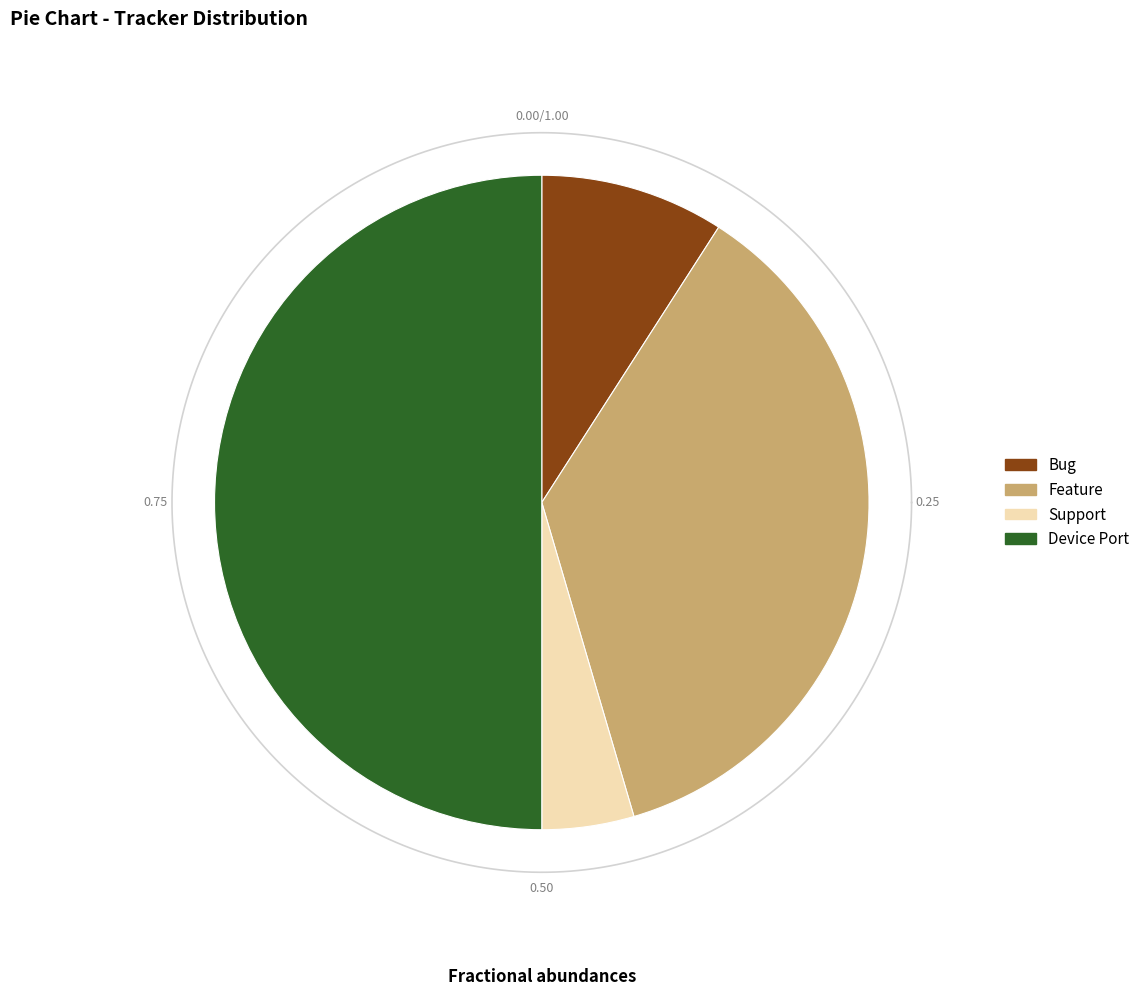

The Bug slice represents 9% of the pie. True or false?

True